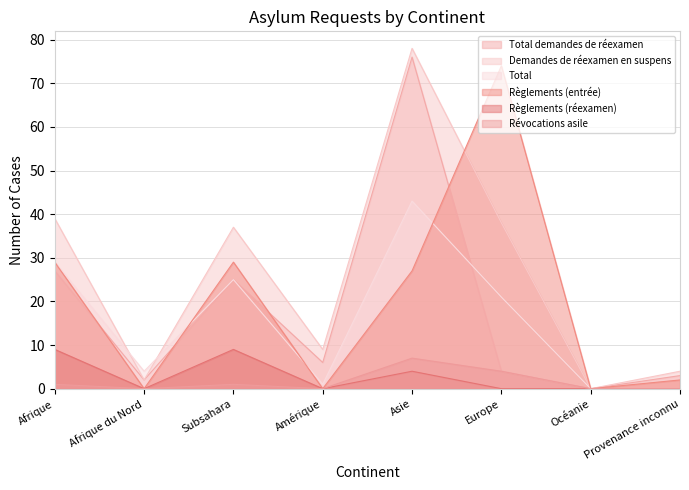

Reading left to right, transcribe all the data shown in this chart.

Total demandes de réexamen: 27	2	25	6	76	4	0	3
Demandes de réexamen en suspens: 39	2	37	9	78	38	0	4
Total: 29	4	25	1	43	21	0	0
Règlements (entrée): 29	0	29	0	27	74	0	2
Règlements (réexamen): 9	0	9	0	4	0	0	0
Révocations asile: 1	0	1	0	7	4	0	0